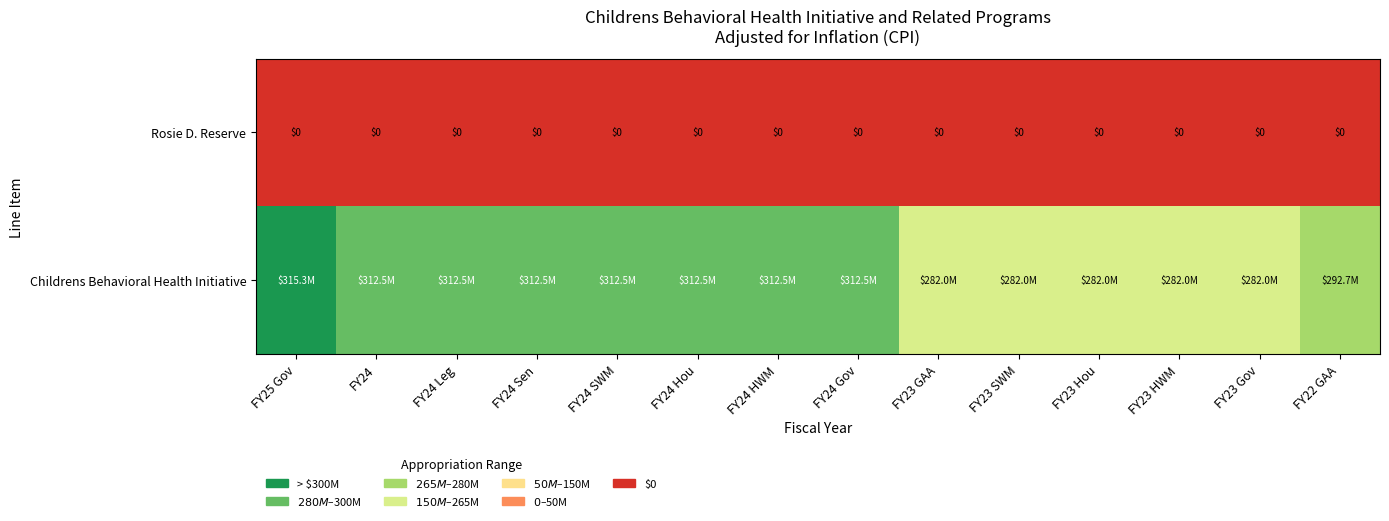

What is the total value across all series at FY23 SWM?

282026010